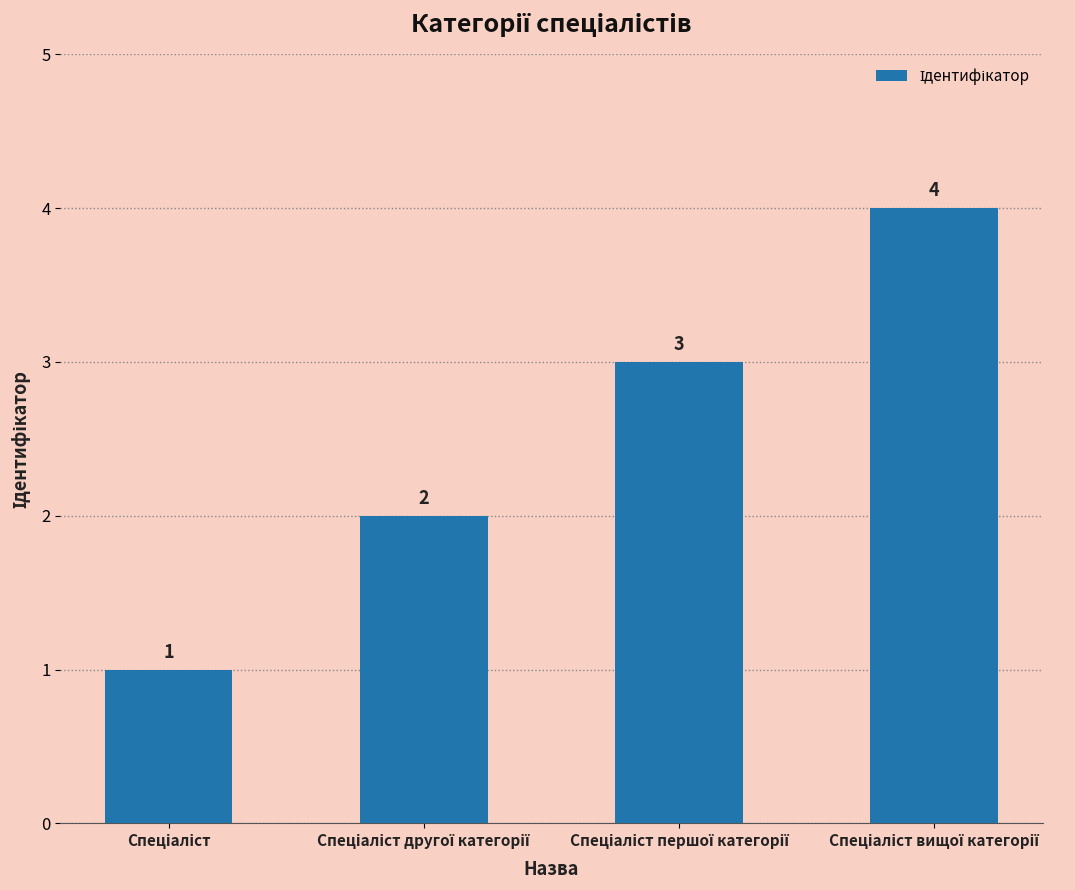

How many values are between 2 and 4?

3